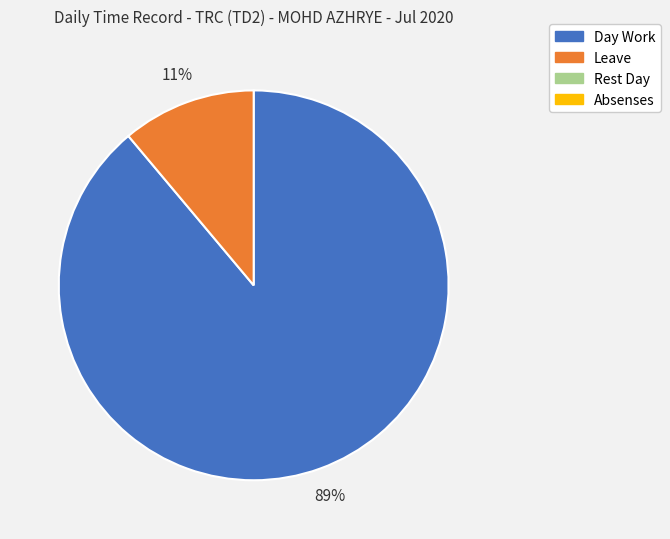

Is there any slice that represents more than half of the pie?

Yes